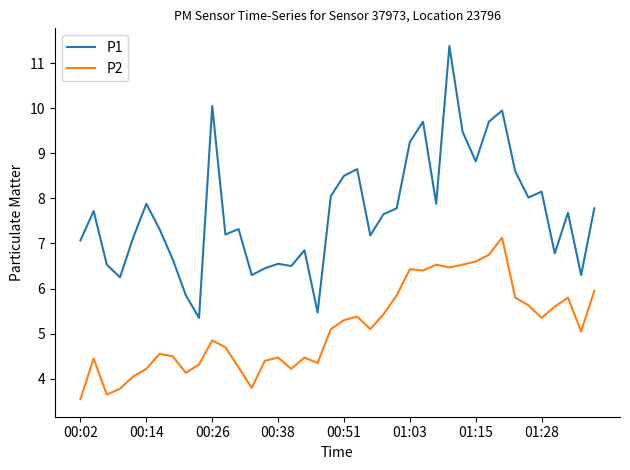

Rank the series by their average value, from lowest to highest.

P2, P1